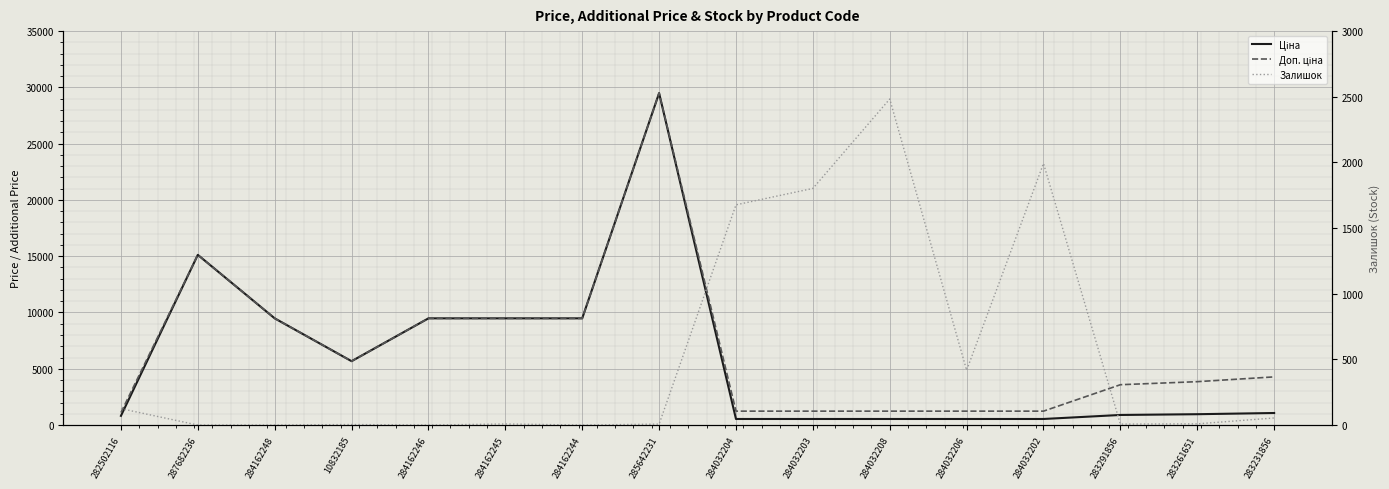

What is the difference between the second highest and second lowest values in the Ціна series?

14581.0